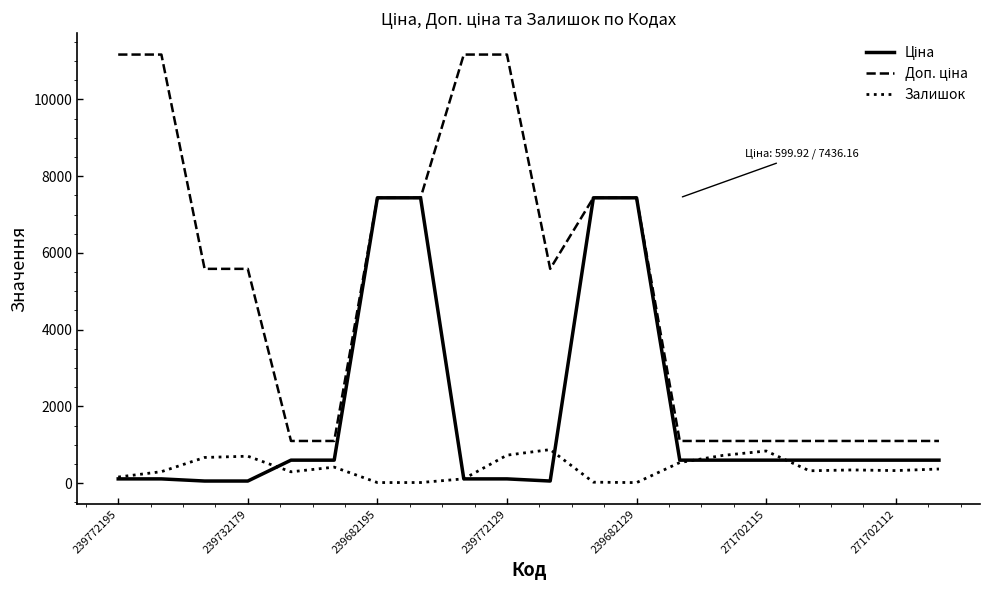

What is the difference between the maximum and second lowest values in the Доп. ціна series?

10069.0